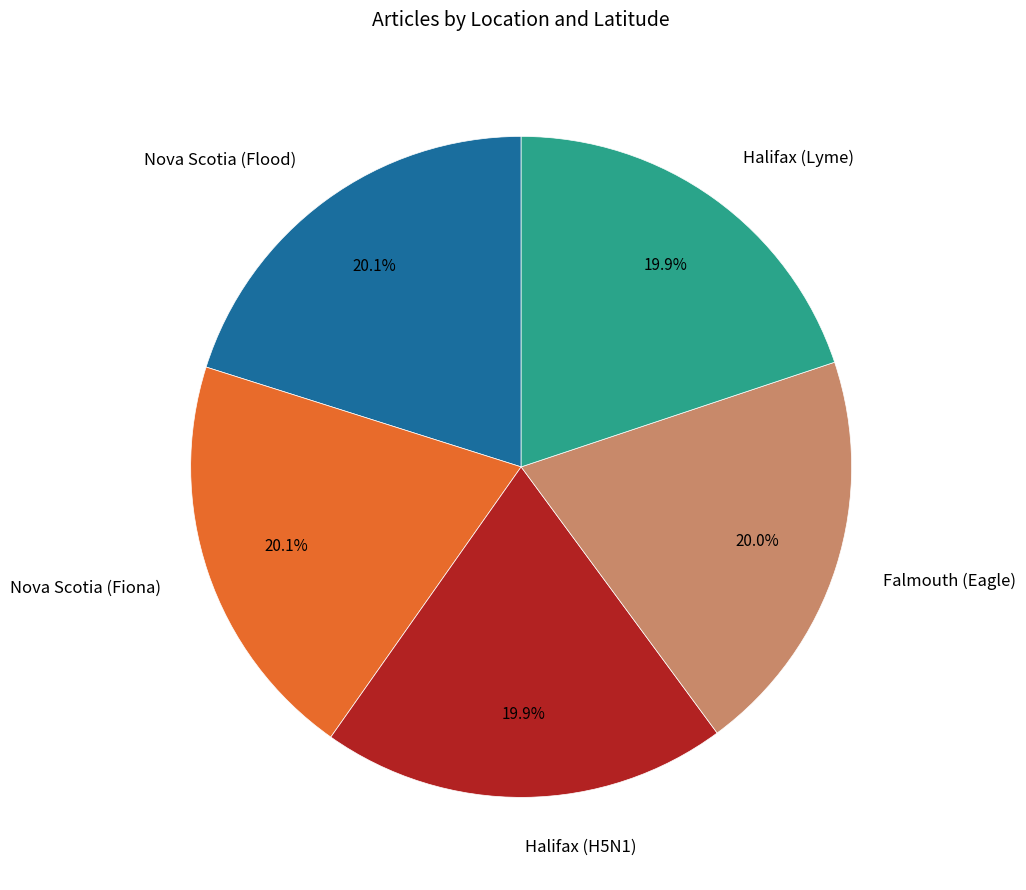

Is it true that Halifax (Lyme) is 20% of the pie?

True